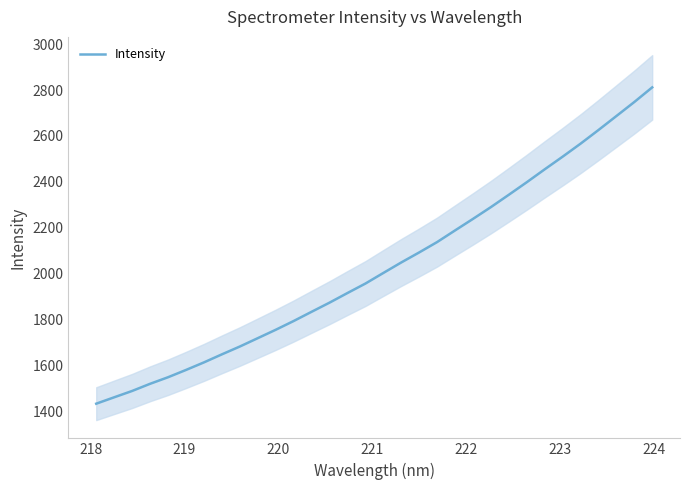

Reading left to right, extract all data points from this chart.

1432.6	1460.4	1488.0	1519.3	1547.9	1579.7	1612.6	1647.7	1681.8	1718.3	1754.8	1793.1	1833.3	1873.2	1915.2	1956.4	2002.6	2048.4	2092.2	2137.4	2188.1	2238.4	2289.8	2343.6	2398.3	2454.5	2509.6	2566.3	2625.8	2686.7	2747.9	2811.8